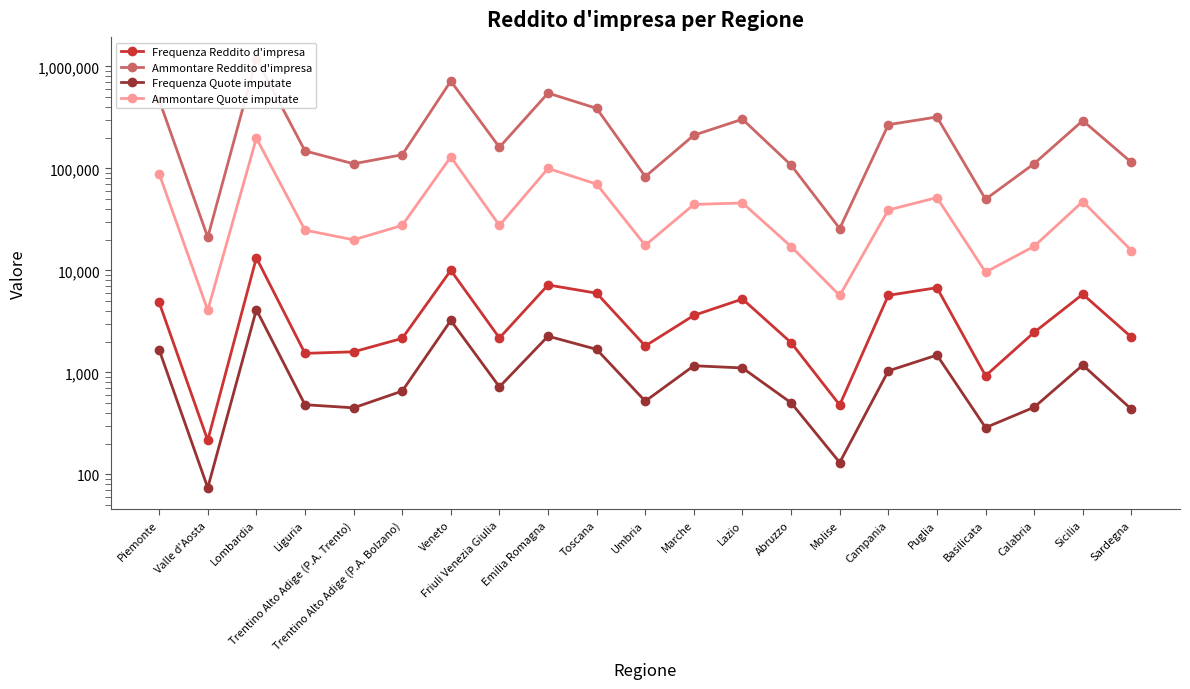

What are all the series names shown in the legend?

Frequenza Reddito d'impresa, Ammontare Reddito d'impresa, Frequenza Quote imputate, Ammontare Quote imputate